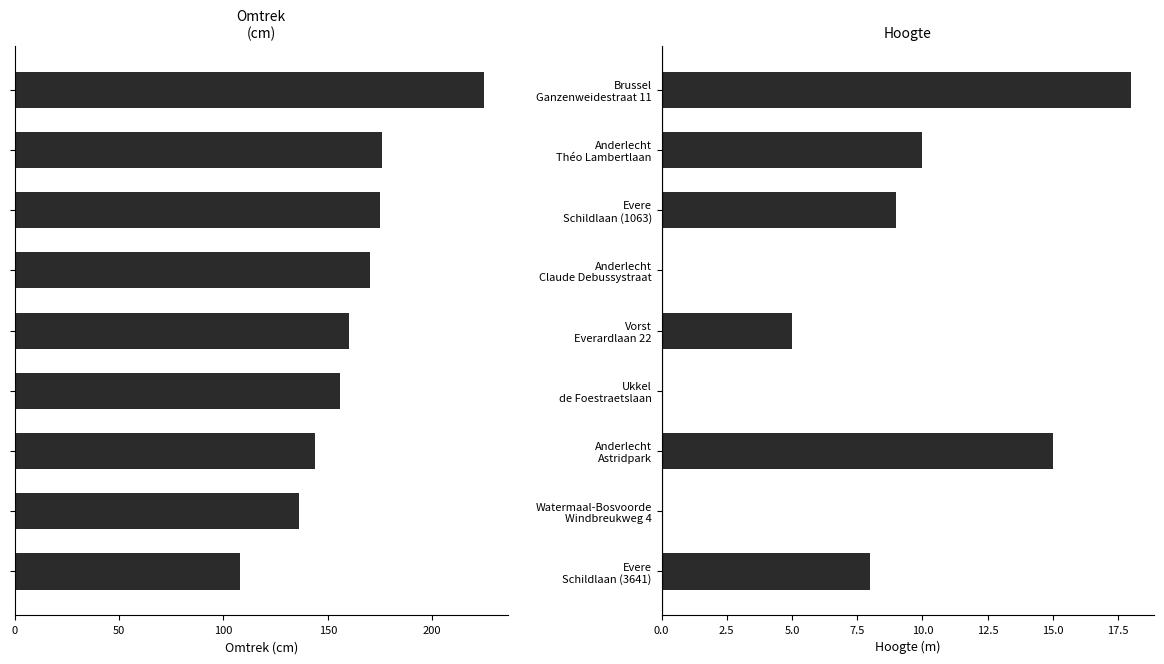

What is the highest value of the omtrek series?

225